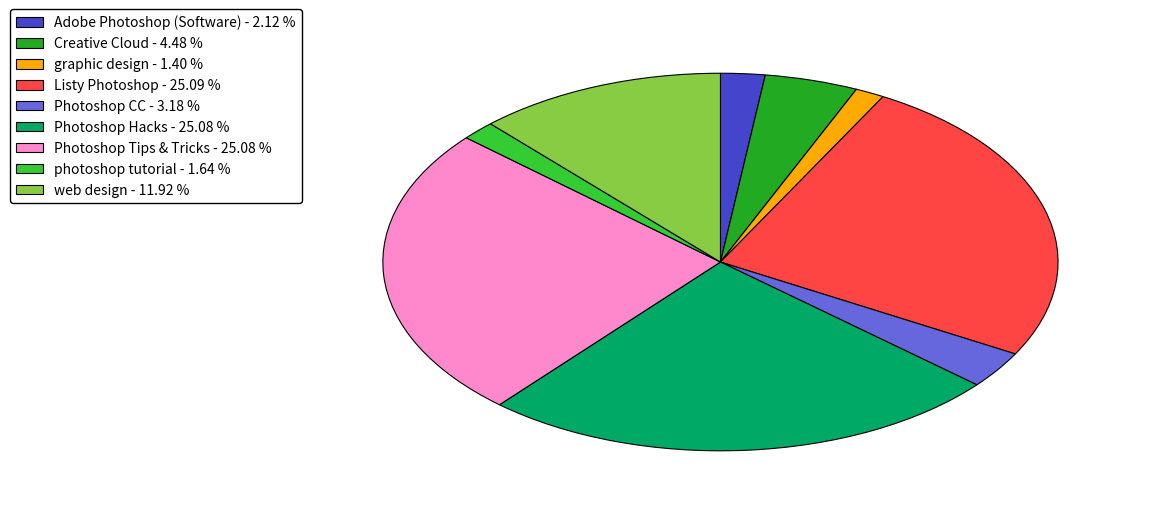

Which has a higher value, web design - 11.92 % or Photoshop Hacks - 25.08 %?

Photoshop Hacks - 25.08 %